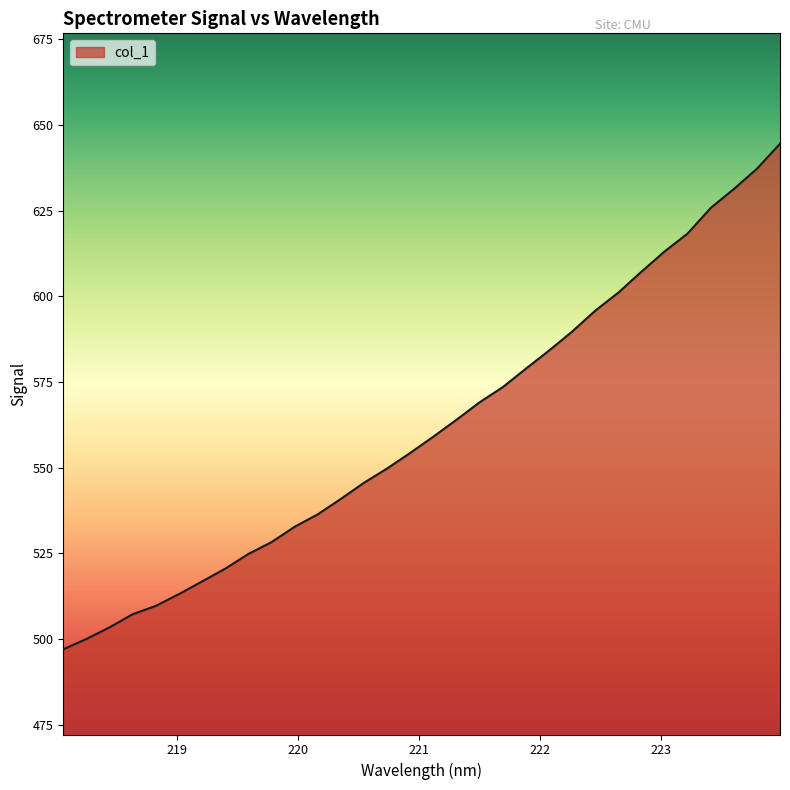

What is the greatest value displayed?

644.5